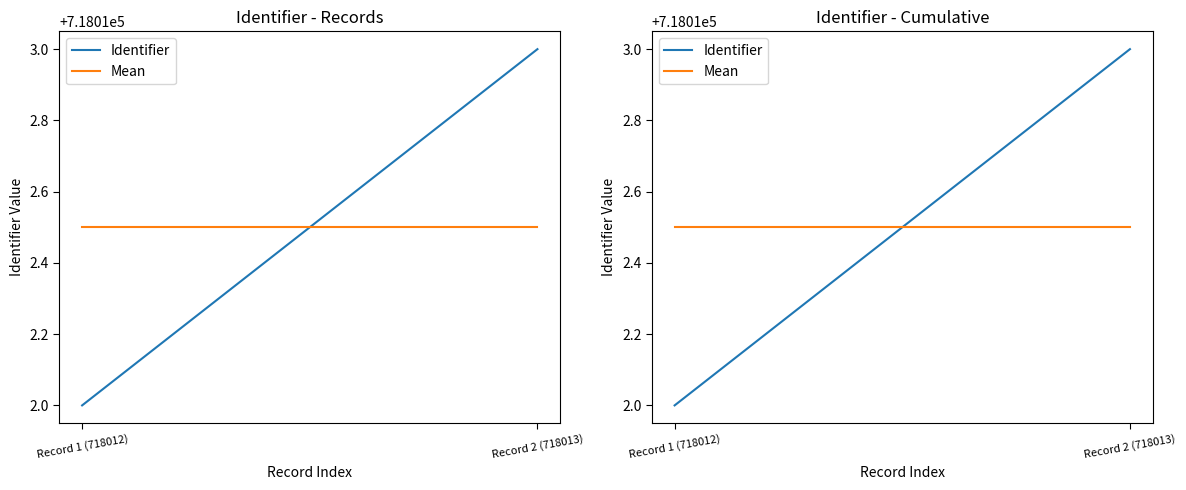

What position from the right is Record 2 (718013)?

1